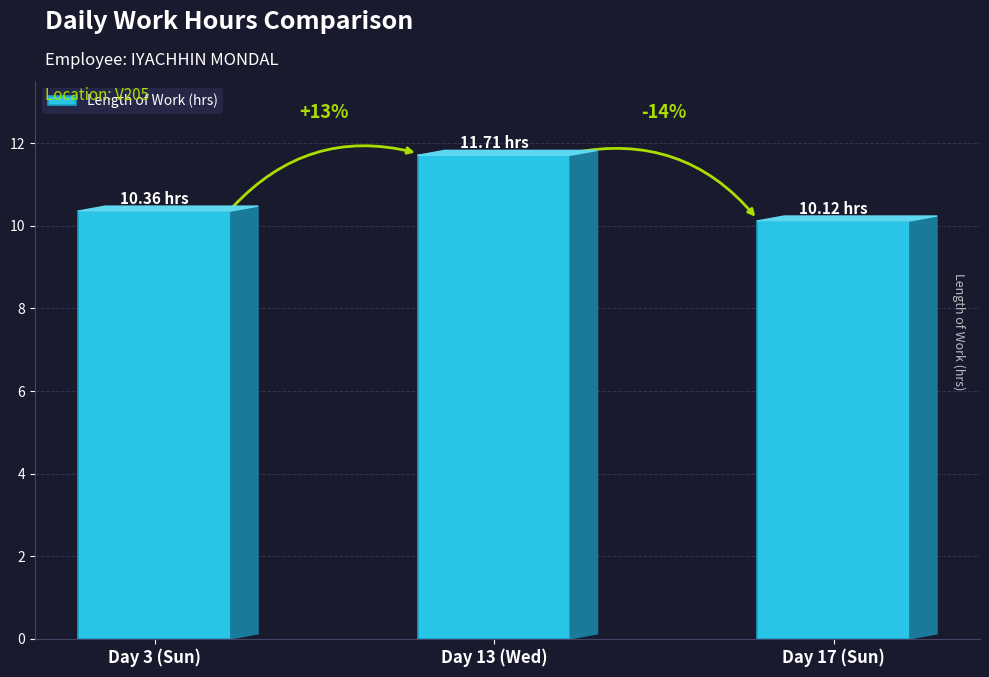

What is the difference between the maximum and minimum values?

1.6